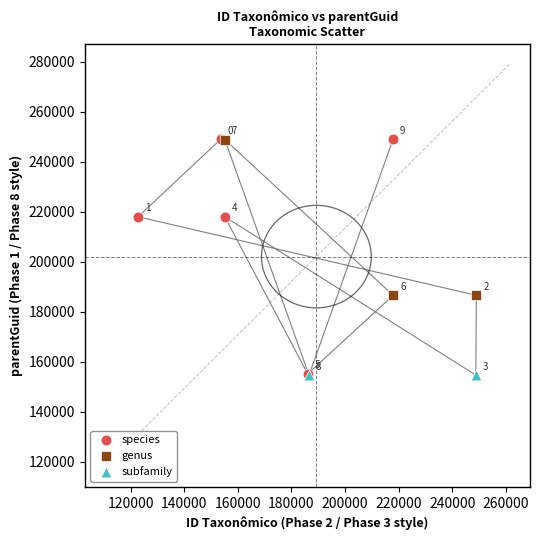

What are all the series names shown in the legend?

species, genus, subfamily